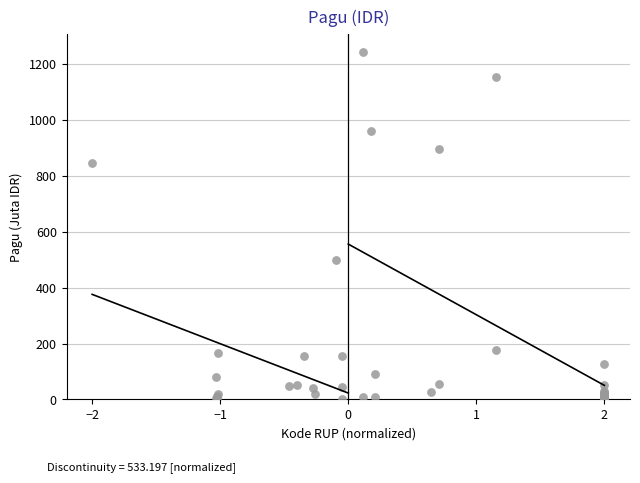

What Y value in the scatter plot is closest to 622?

499.9